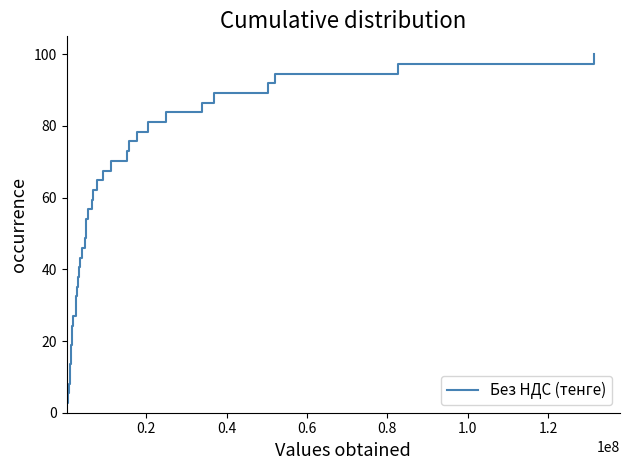

What is the minimum value shown in the chart?

2.7